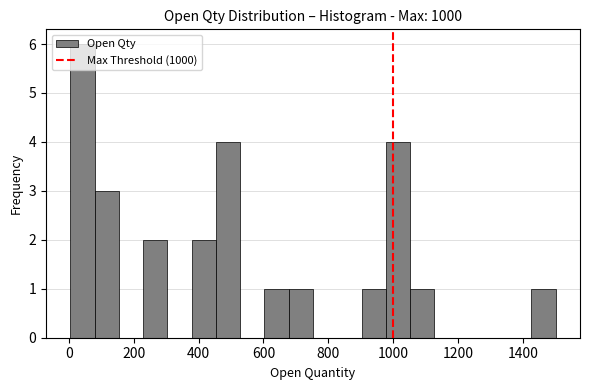

Read against the x-axis, roughly where is the centre of the tallest bar?

40